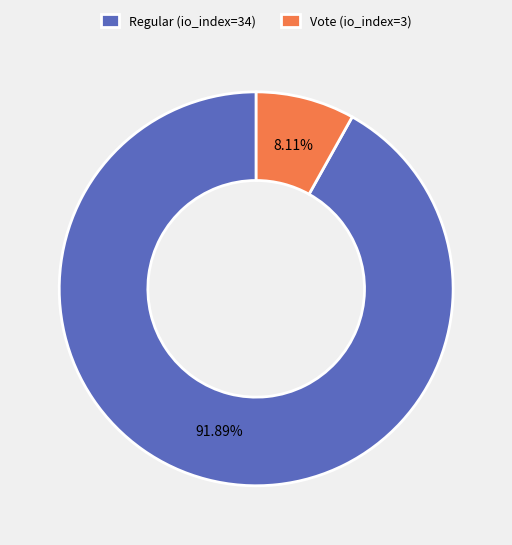

To the nearest percent, what portion does Regular (io_index=34) represent?

92%